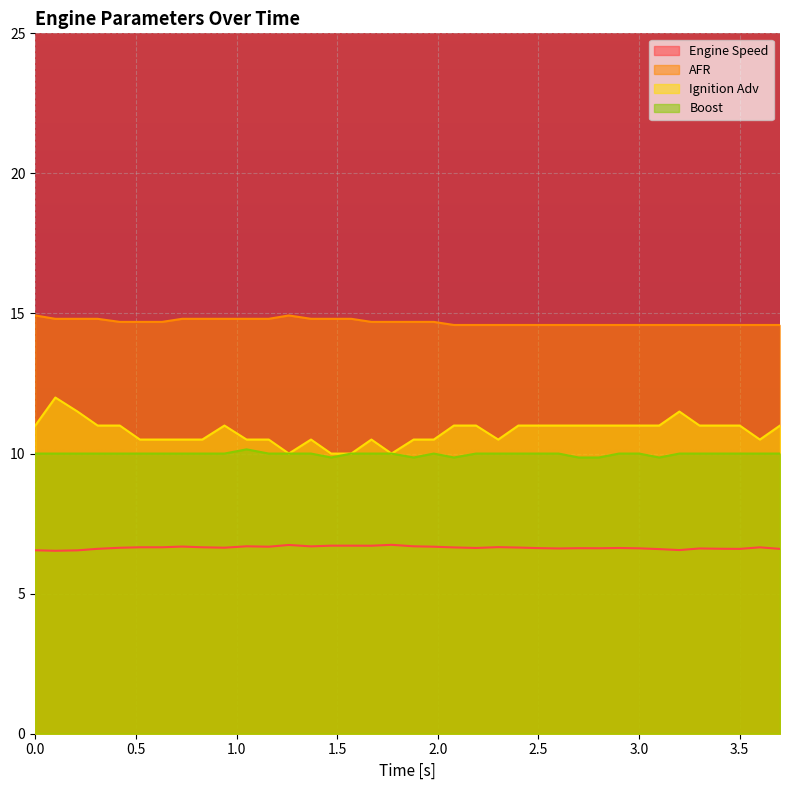

True or false: Ignition Adv and AFR intersect in this chart.

False